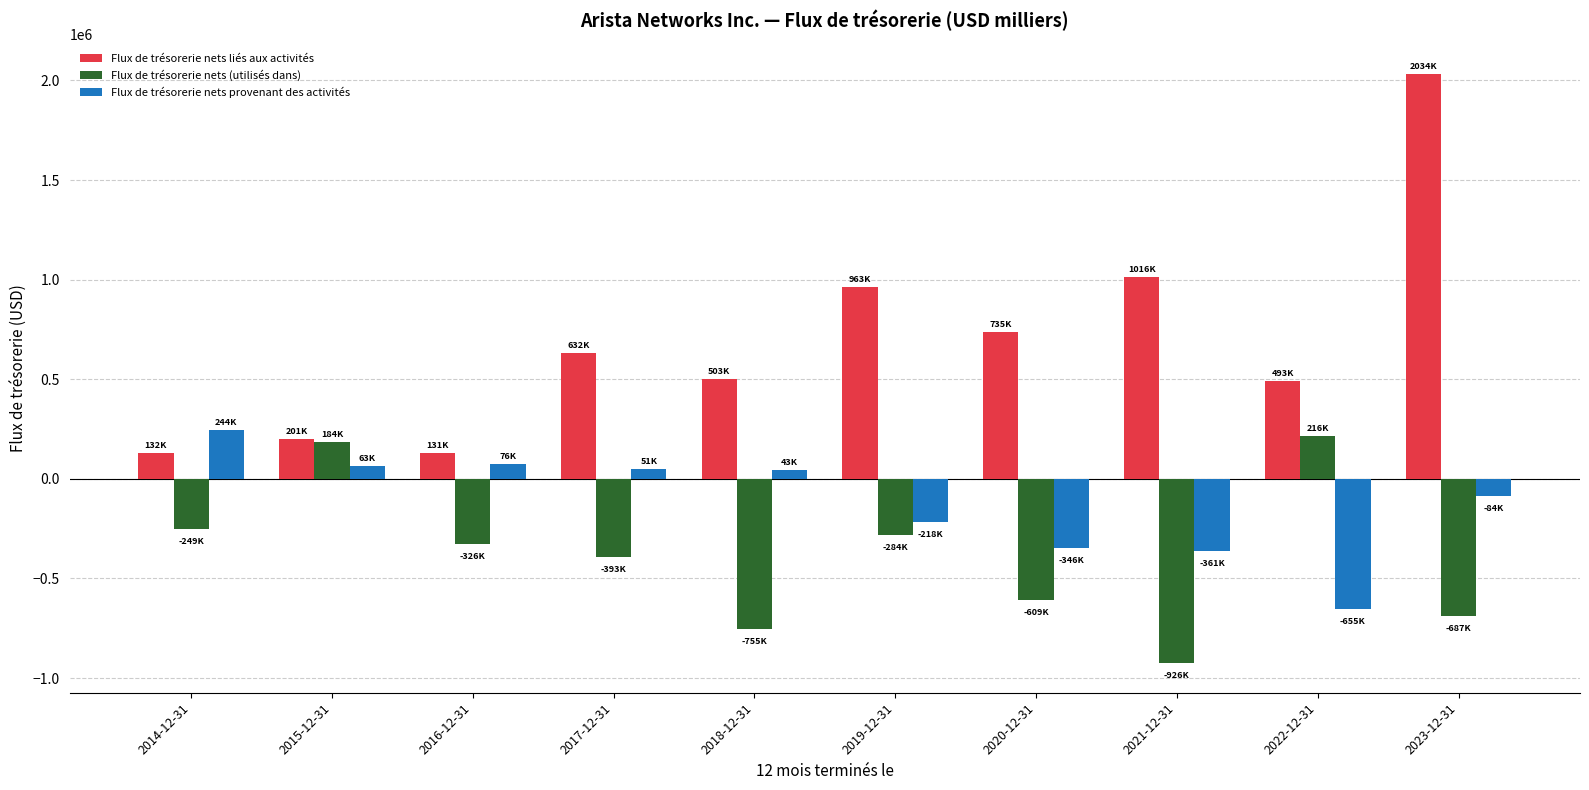

How many values in Flux de trésorerie nets (utilisés dans) are below zero?

8